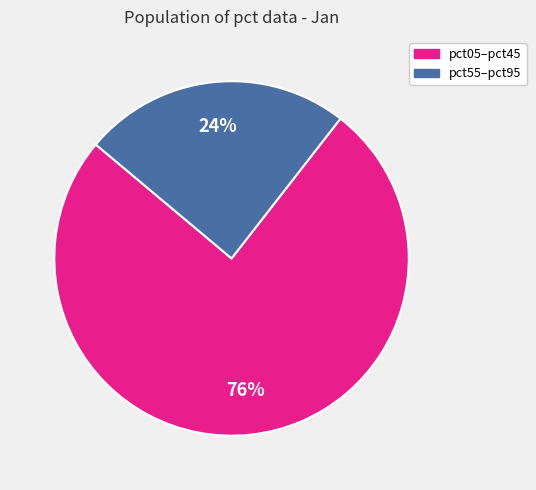

To the nearest percent, what is the average slice percentage?

50%